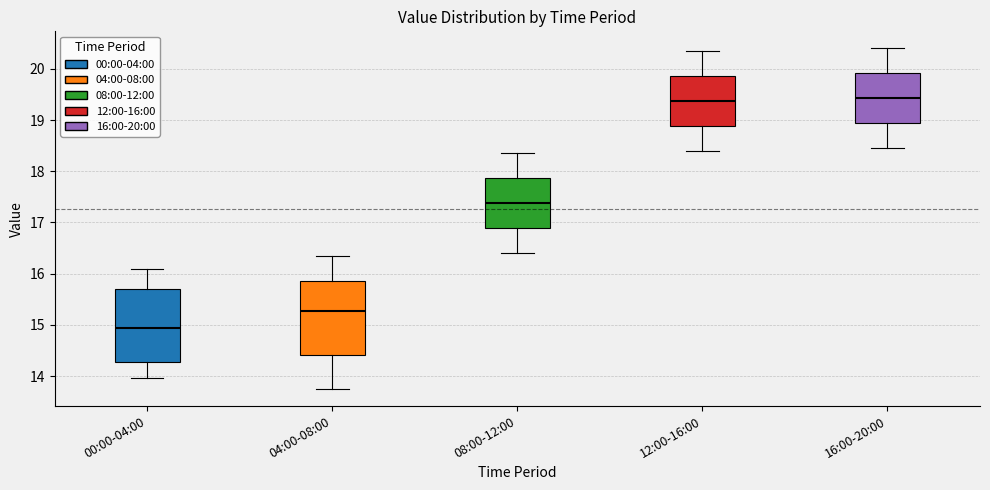

Reading left to right, read every box against the y-axis: the position of its median line, the range the box covers, and the ends of its whiskers. The values are not printed on the chart, so give them approximately, as read against the axis.

00:00-04:00: median 14.9, box 14.3 to 15.7, whiskers 14.0 to 16.1
04:00-08:00: median 15.3, box 14.4 to 15.9, whiskers 13.8 to 16.4
08:00-12:00: median 17.4, box 16.9 to 17.9, whiskers 16.4 to 18.4
12:00-16:00: median 19.4, box 18.9 to 19.9, whiskers 18.4 to 20.4
16:00-20:00: median 19.4, box 18.9 to 19.9, whiskers 18.5 to 20.4